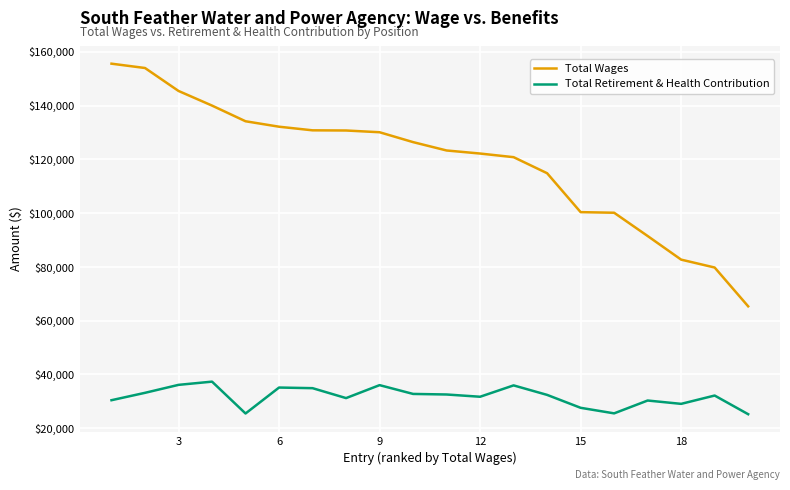

Which series has the largest total across all categories?

Total Wages